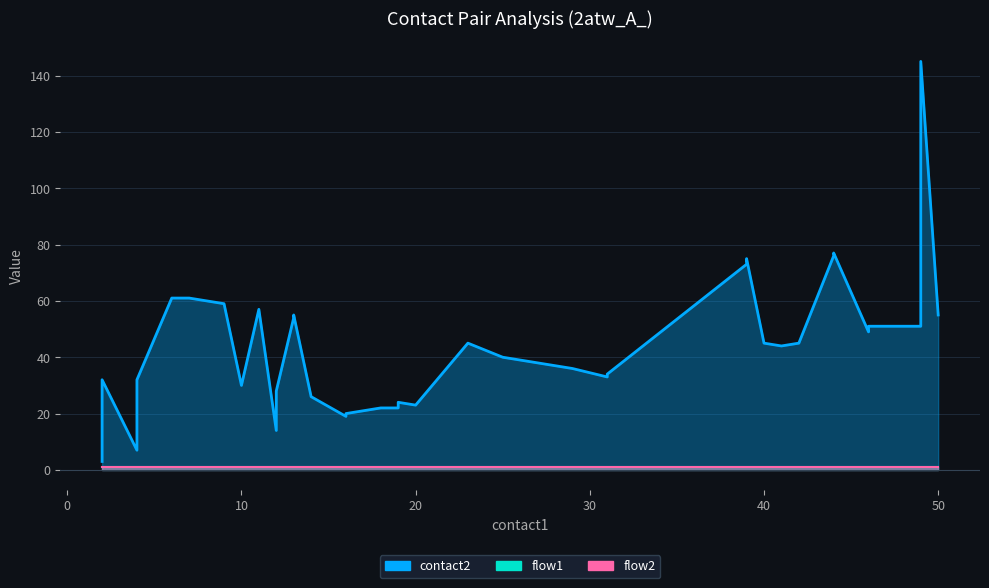

What is the value of the flow1 point at the 37th from the left?

1